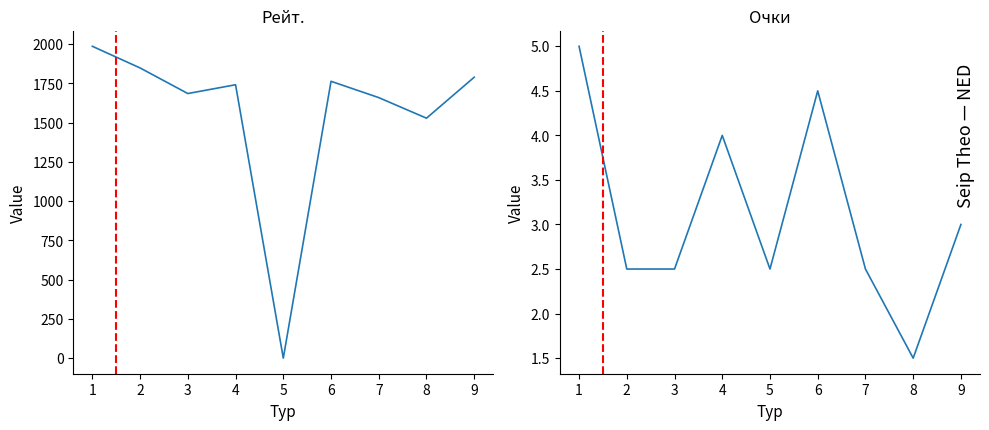

At which label does Очки first exceed 2?

1